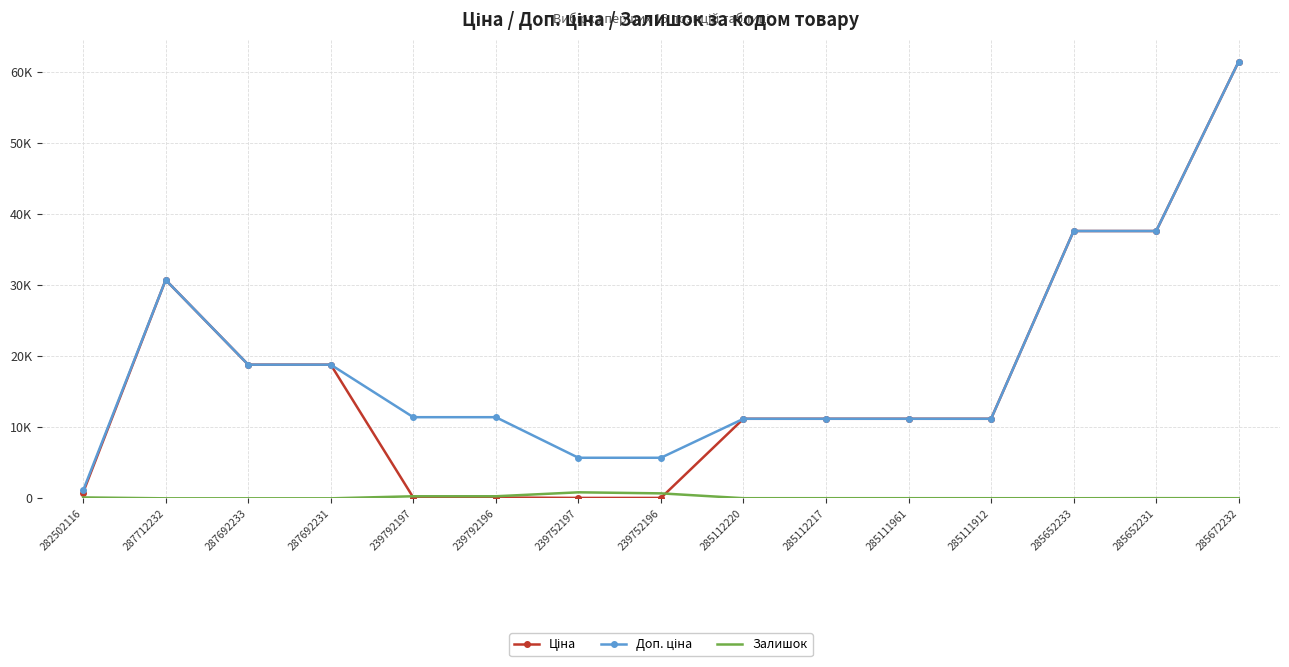

Rank the series by their maximum value, from highest to lowest.

Ціна, Доп. ціна, Залишок